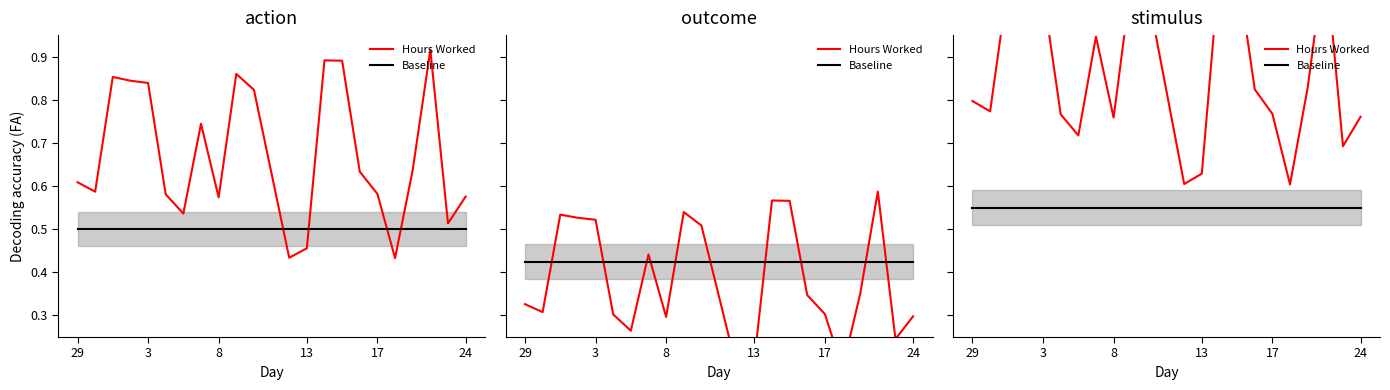

Between 7 and 8, which is larger?

7